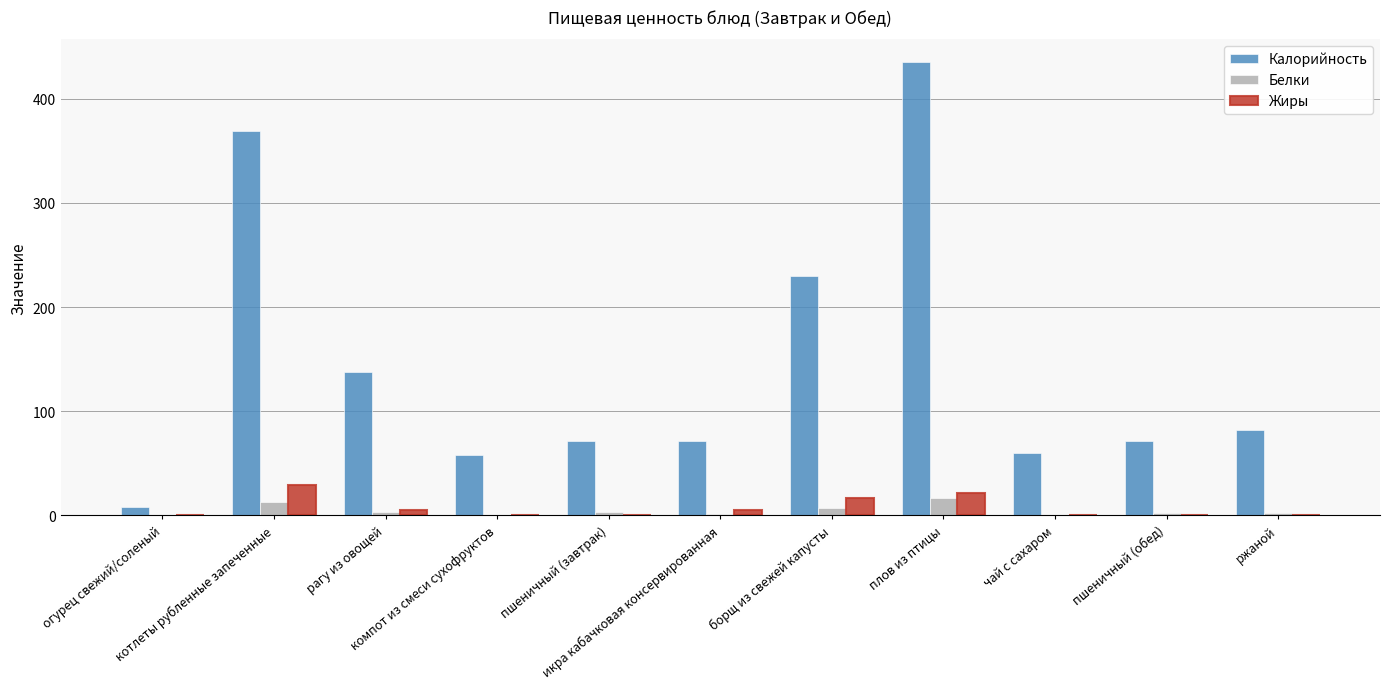

Which series has the largest total across all categories?

Калорийность